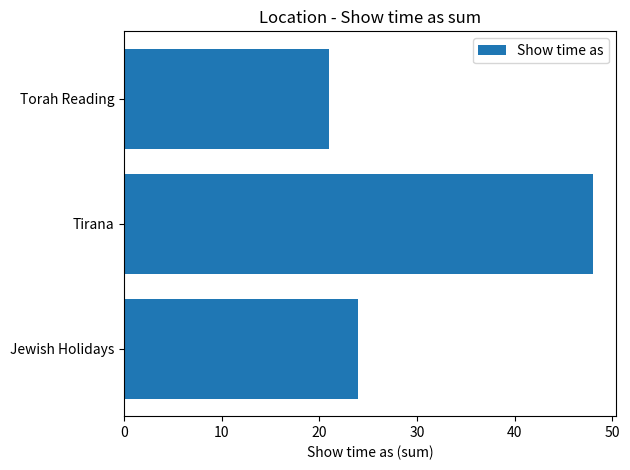

How many bars are there in total?

3